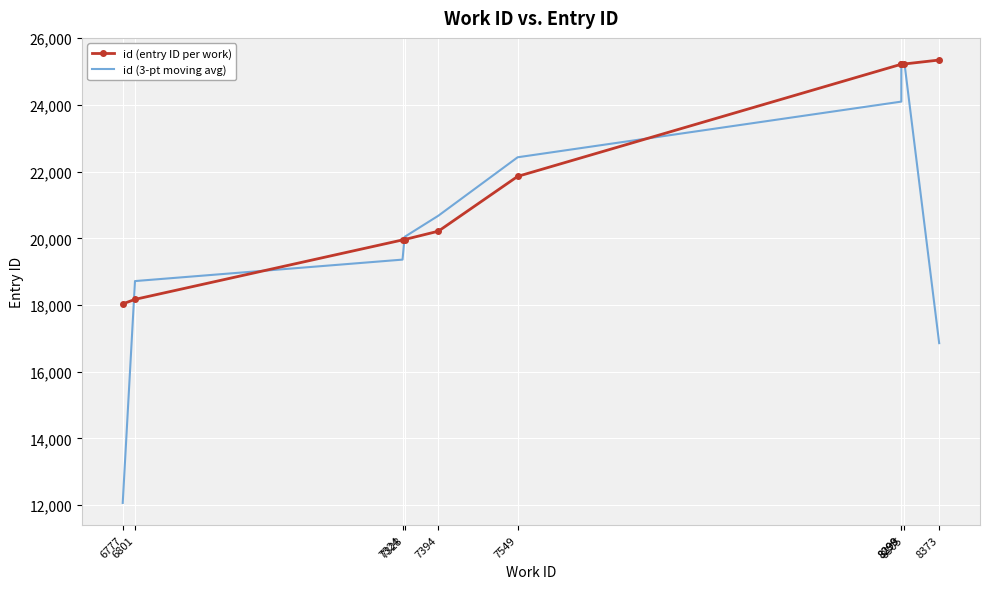

Which series has the largest total across all categories?

id (entry ID per work)